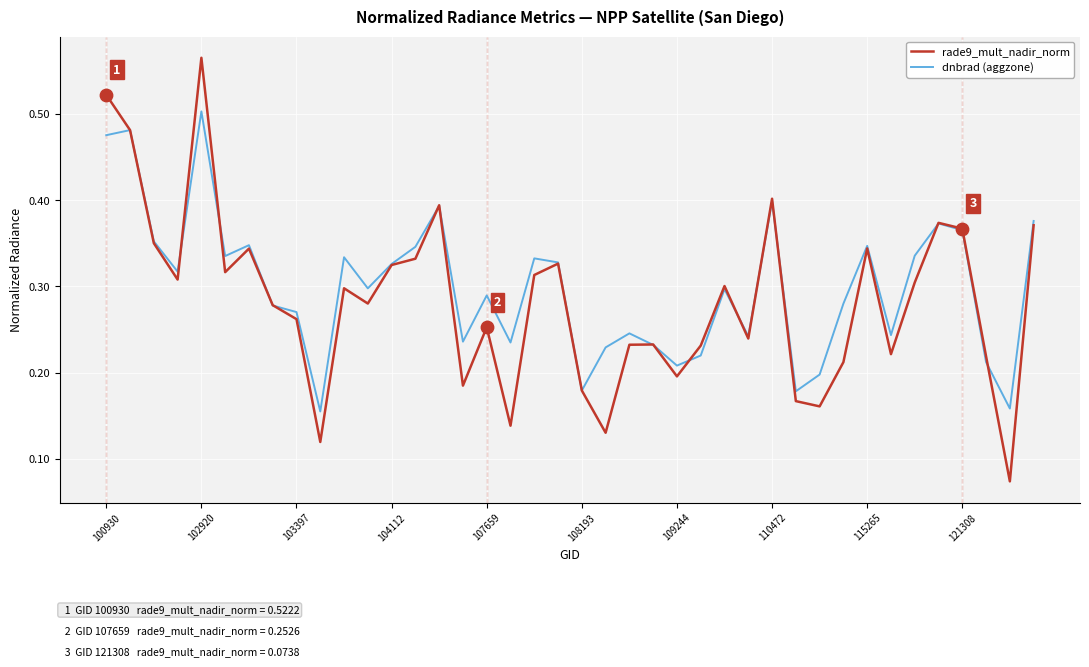

Which series has the largest range (max minus min)?

rade9_mult_nadir_norm